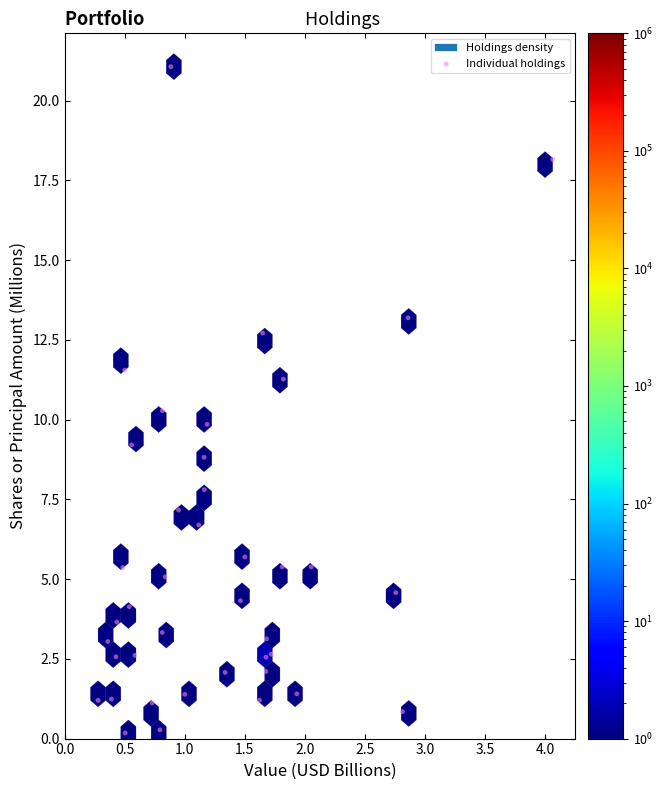

What is the range of Y values (max minus min)?

20.9